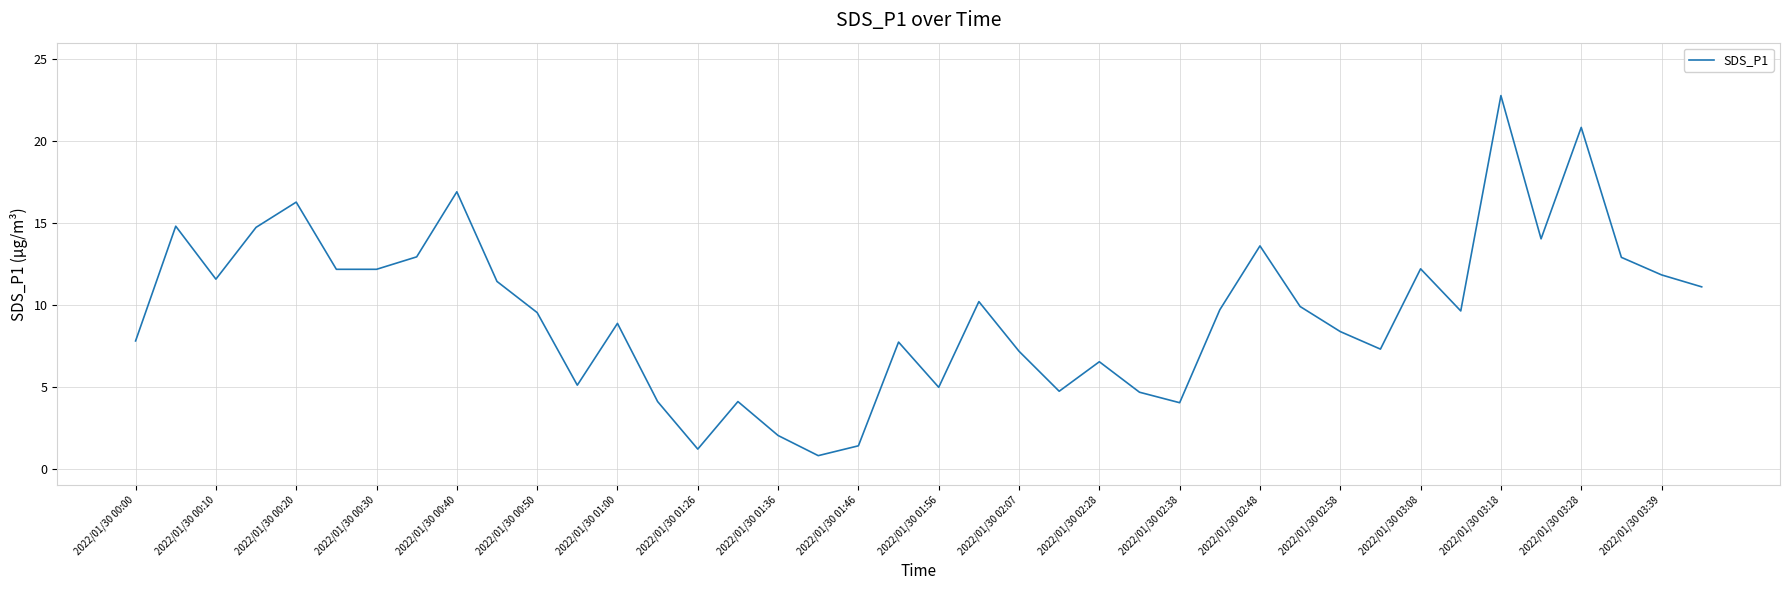

What is the difference between the maximum and minimum values?

22.0